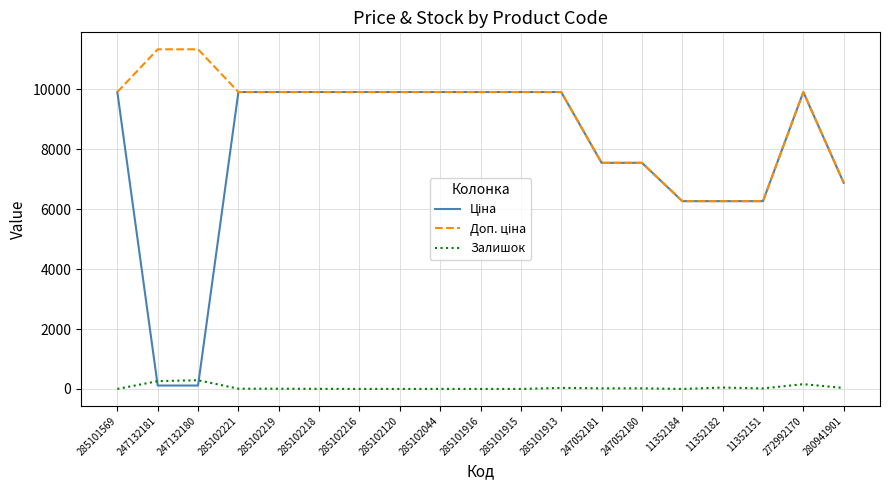

What is the maximum value for Залишок?

290.0